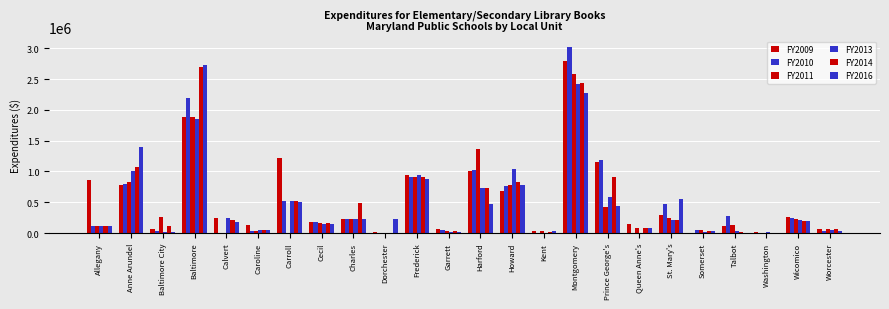

True or false: FY2010 has a value of 23798.5 at Caroline.

False